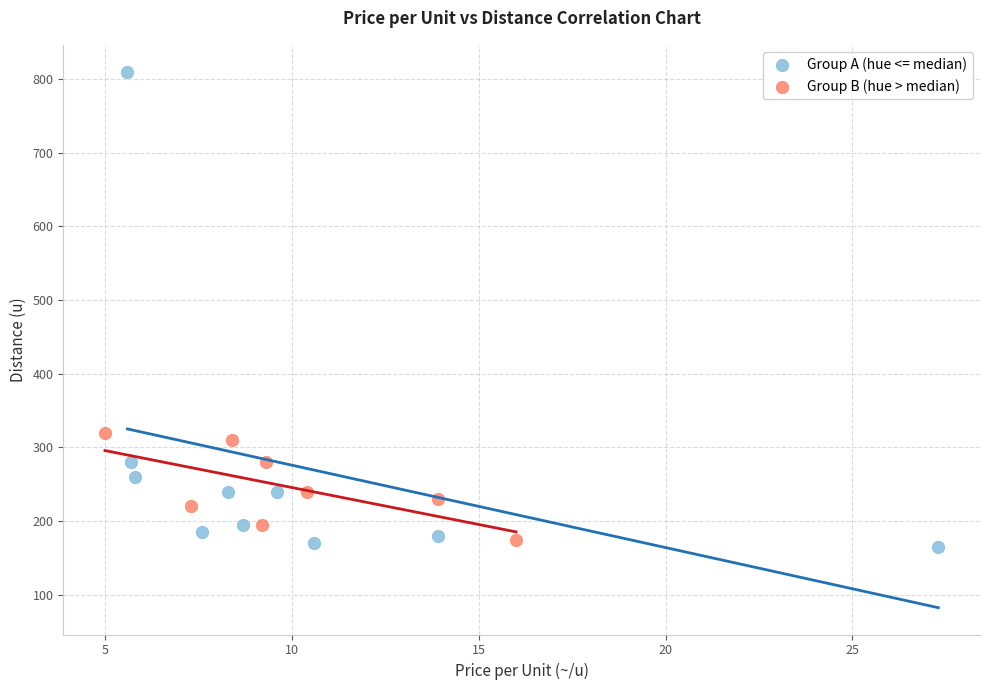

Which series reaches the maximum Y coordinate?

Group A (hue <= median)